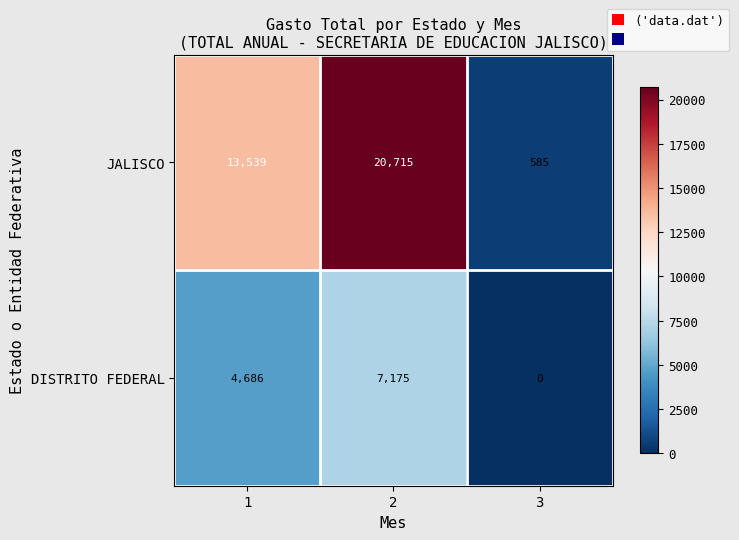

At 2, list the series in order from smallest to largest.

DISTRITO FEDERAL, JALISCO